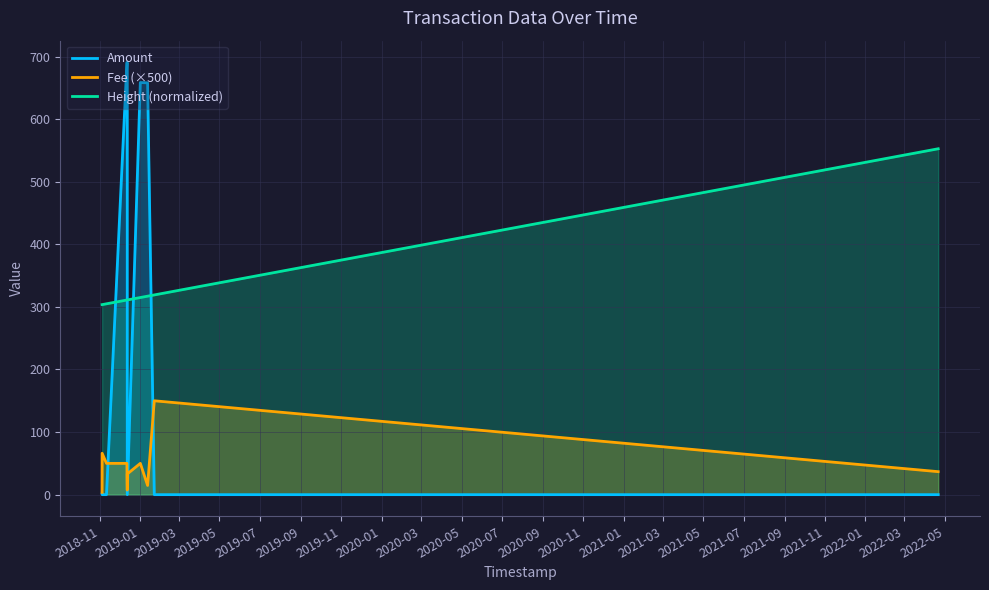

Which series has the largest range (max minus min)?

Amount